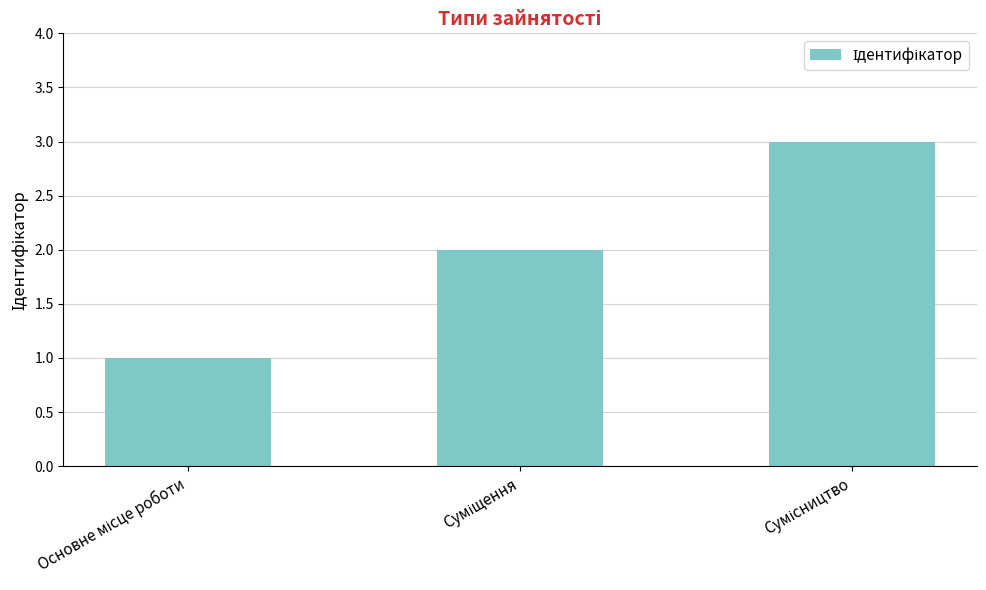

What is the maximum value shown in the chart?

3